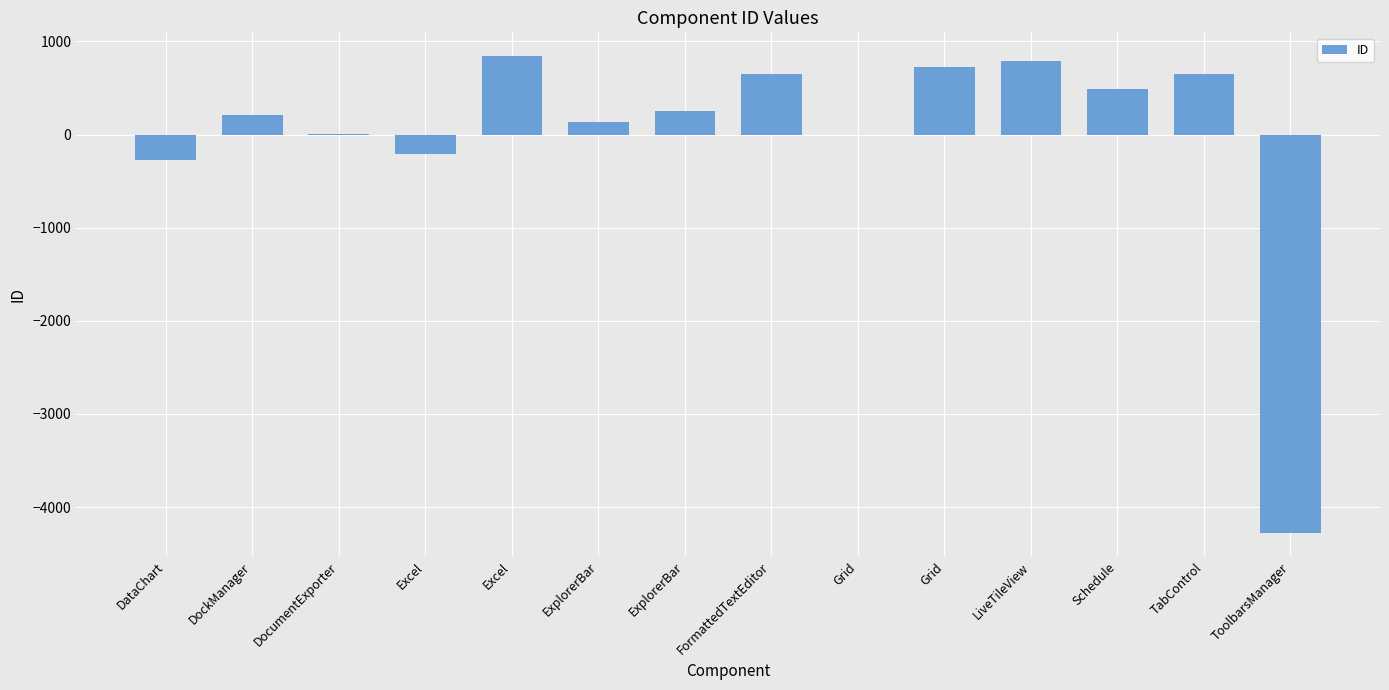

How many values exceed 248?

7